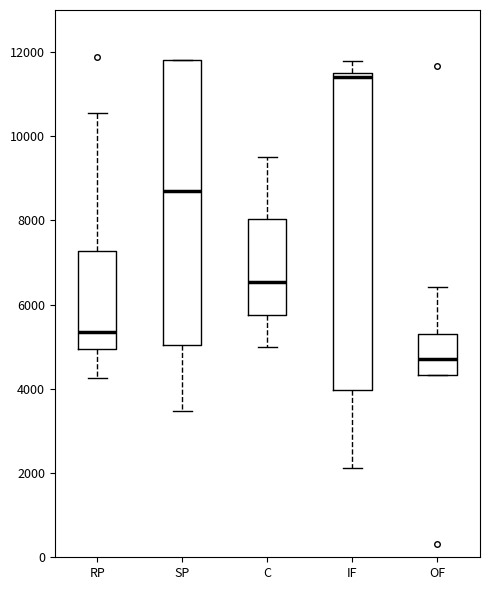

Reading left to right, read every box against the y-axis: the position of its median line, the range the box covers, and the ends of its whiskers. The values are not printed on the chart, so give them approximately, as read against the axis.

RP: median 5400, box 5000 to 7200, whiskers 4200 to 10600
SP: median 8600, box 5000 to 11800, whiskers 3400 to 11800
C: median 6600, box 5800 to 8000, whiskers 5000 to 9600
IF: median 11400 (just below the box's upper edge), box 4000 to 11400, whiskers 2200 to 11800
OF: median 4800, box 4400 to 5400, whiskers 4400 to 6400